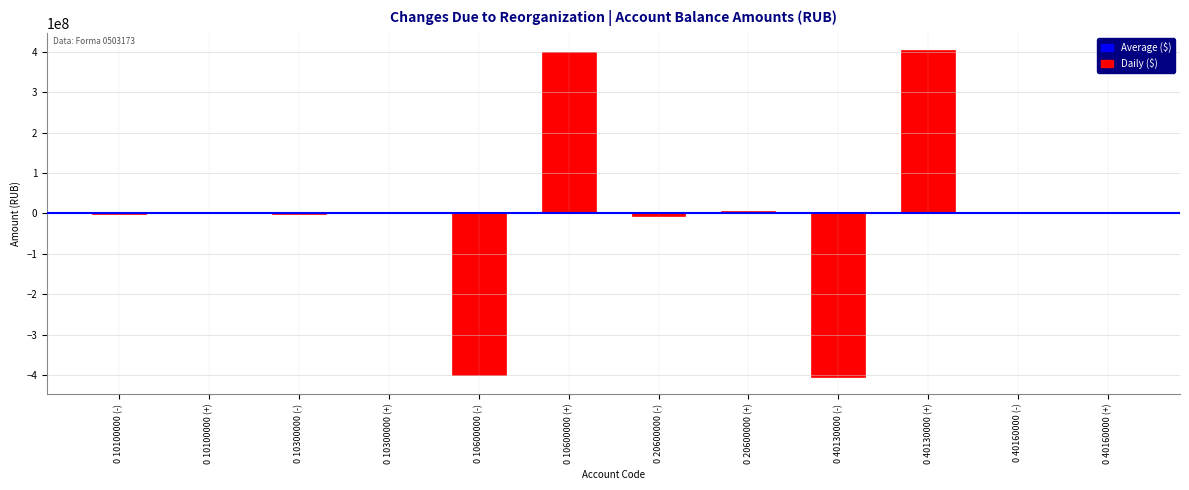

What is the change in value from 0 10600000 (+) to 0 40130000 (-)?

-805218930.6